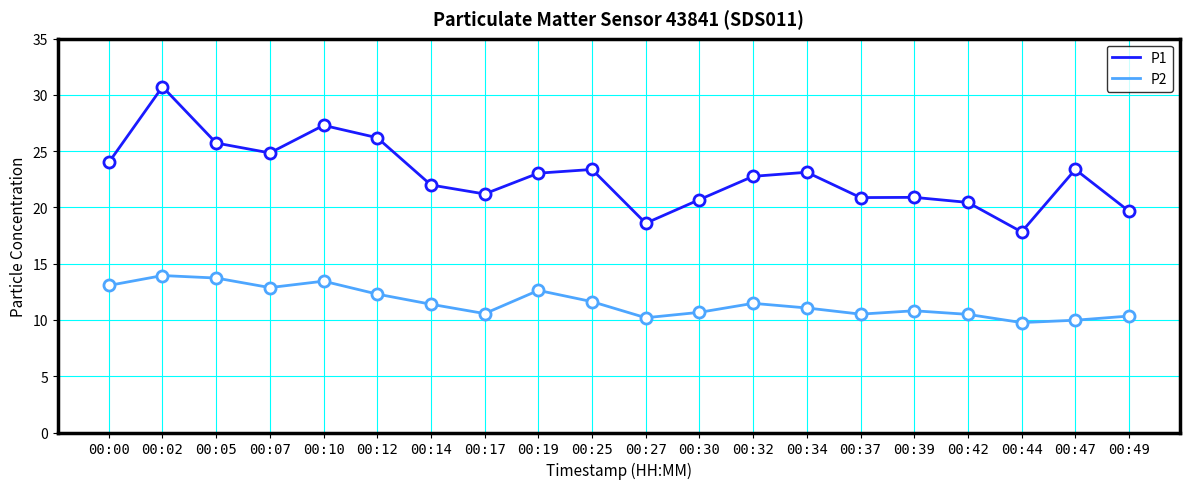

Where is the first local maximum for P1?

00:02